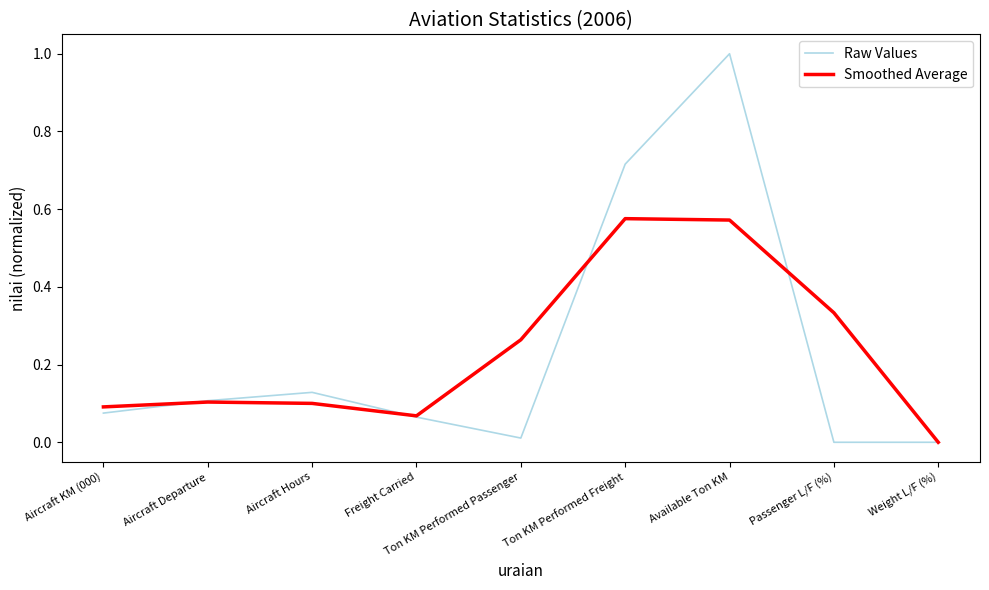

What position from the left is Aircraft Hours?

3